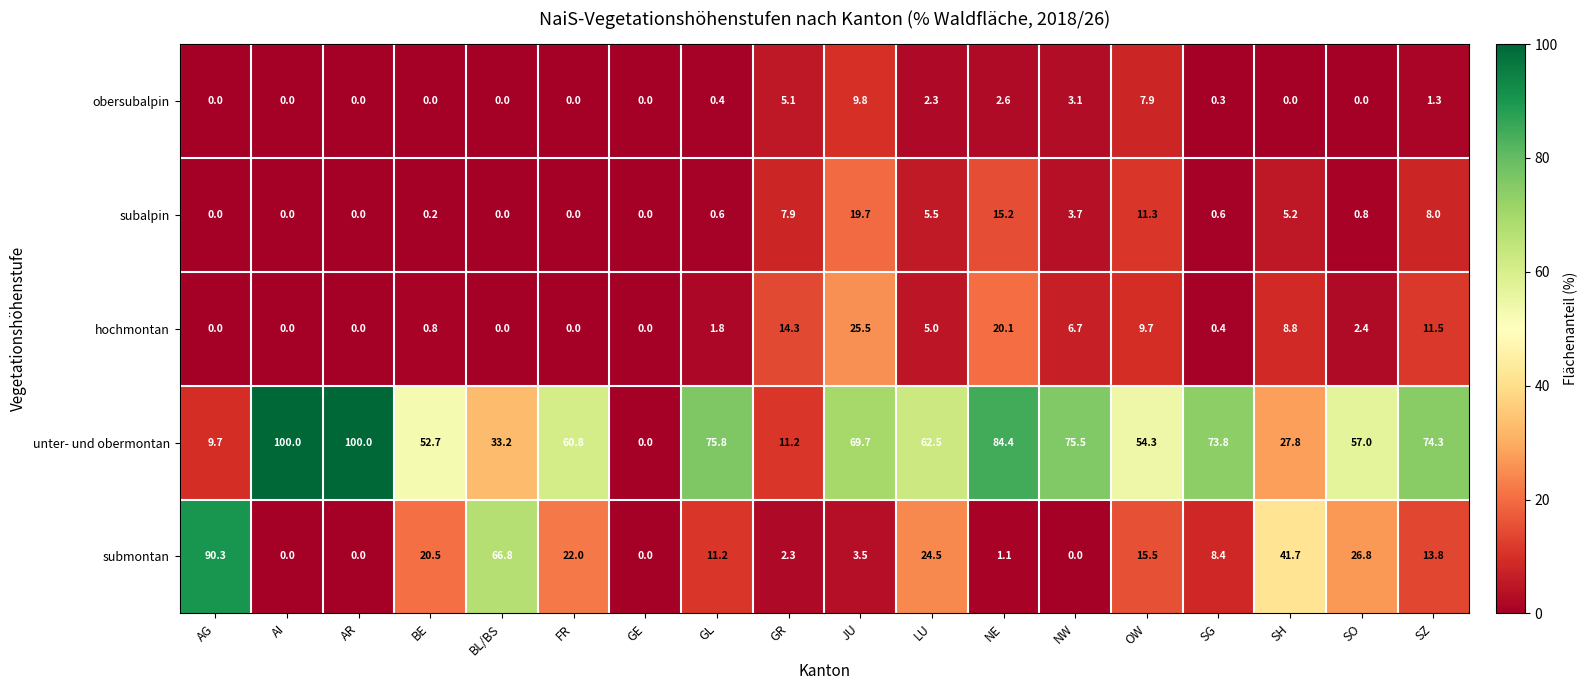

Rank the series by their maximum value, from highest to lowest.

unter- und obermontan, submontan, hochmontan, subalpin, obersubalpin